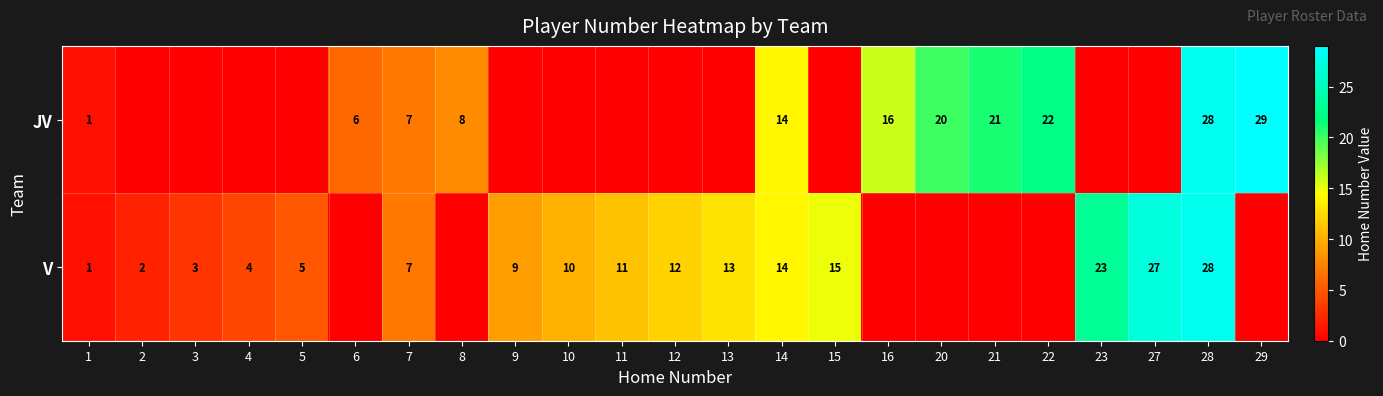

List the series in order of their overall mean, lowest first.

row_0, row_1